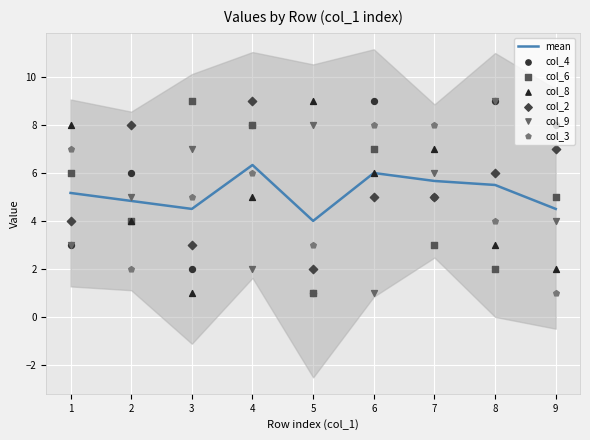

Which series reaches the maximum Y coordinate?

col_4